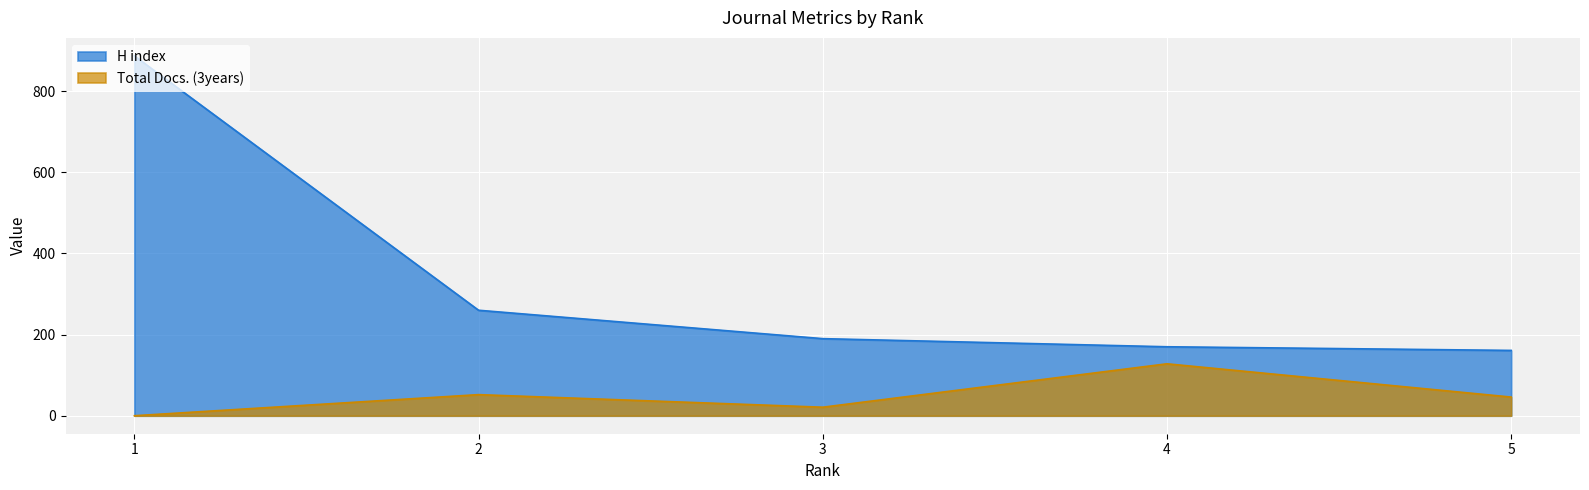

What is the total value across all series at 3?

211